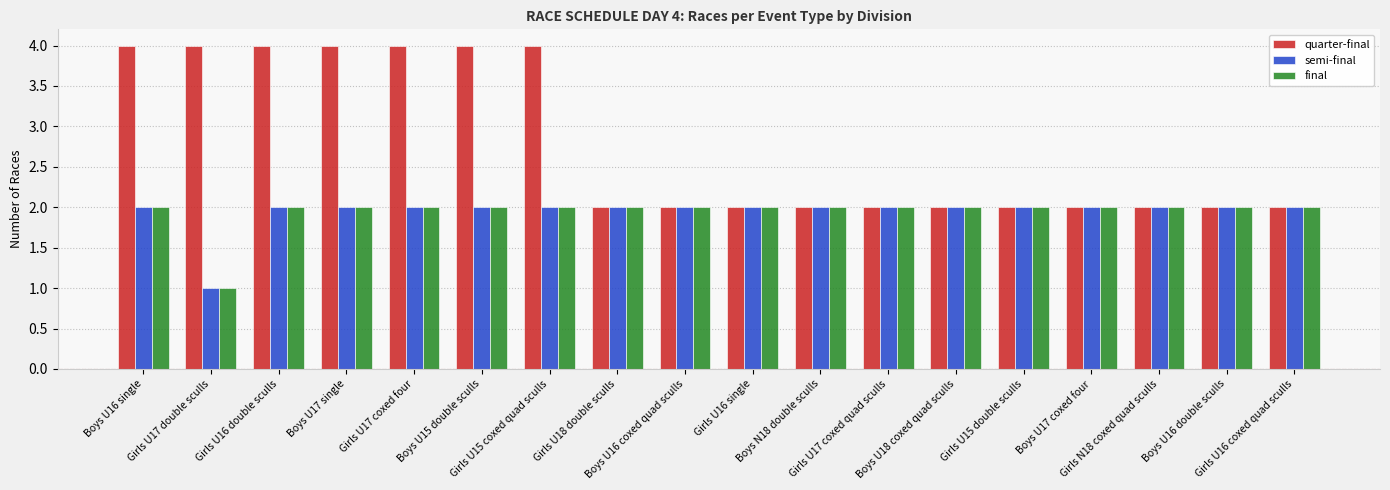

What is the average value of the quarter-final series?

3